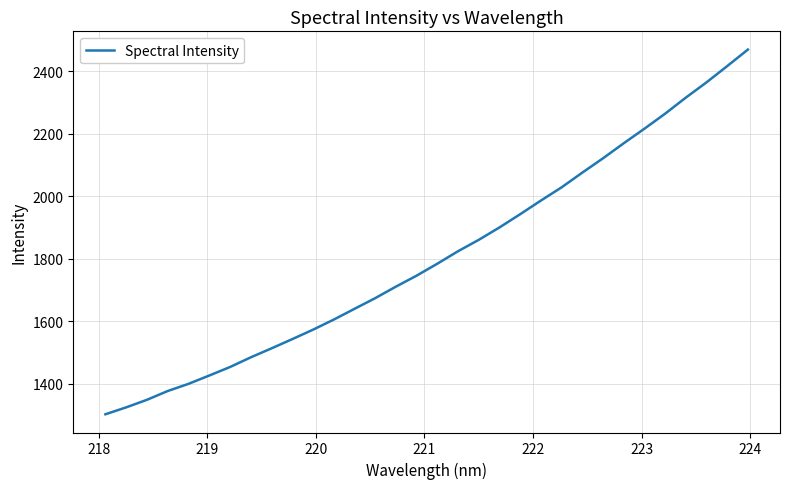

What is the greatest value displayed?

2468.9